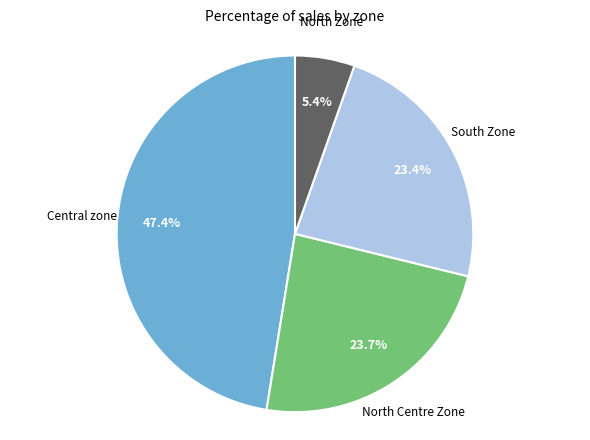

Is there any slice that represents more than half of the pie?

No